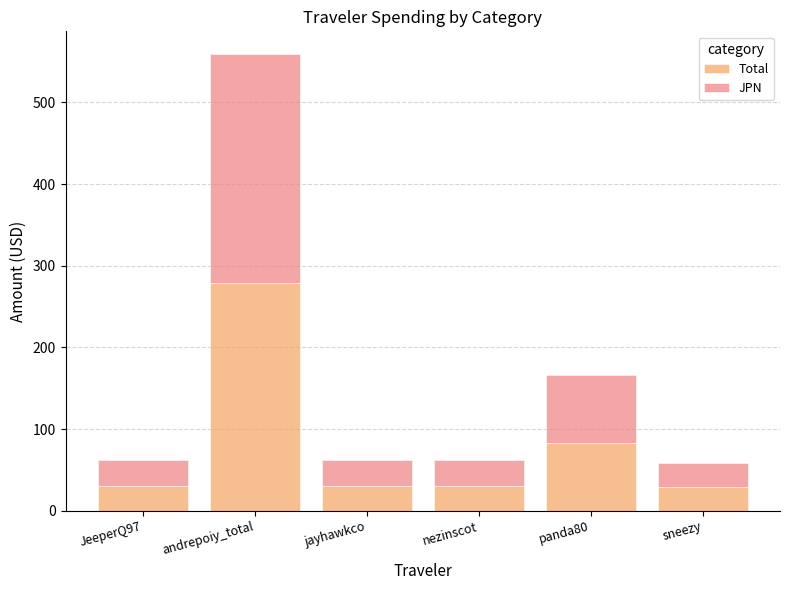

What is the maximum value for Total?

279.5